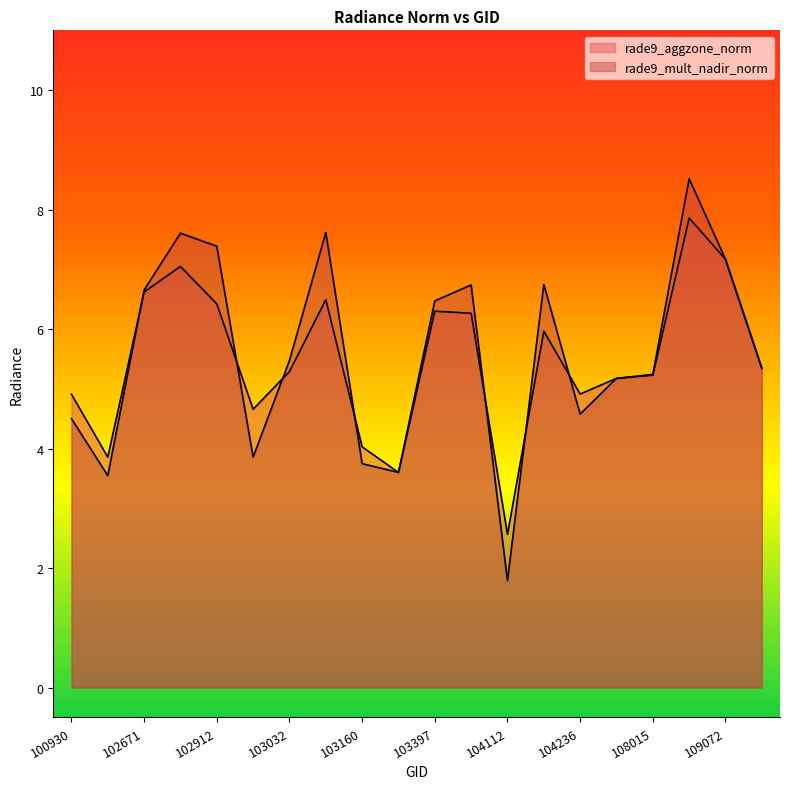

Reading left to right, transcribe all the data shown in this chart.

rade9_aggzone_norm: 4.9	3.9	6.6	7.0	6.4	4.7	5.3	6.5	4.0	3.6	6.3	6.3	2.6	6.0	4.9	5.2	5.2	7.9	7.2	5.3
rade9_mult_nadir_norm: 4.5	3.5	6.7	7.6	7.4	3.9	5.5	7.6	3.7	3.6	6.5	6.7	1.8	6.7	4.6	5.2	5.2	8.5	7.2	5.3